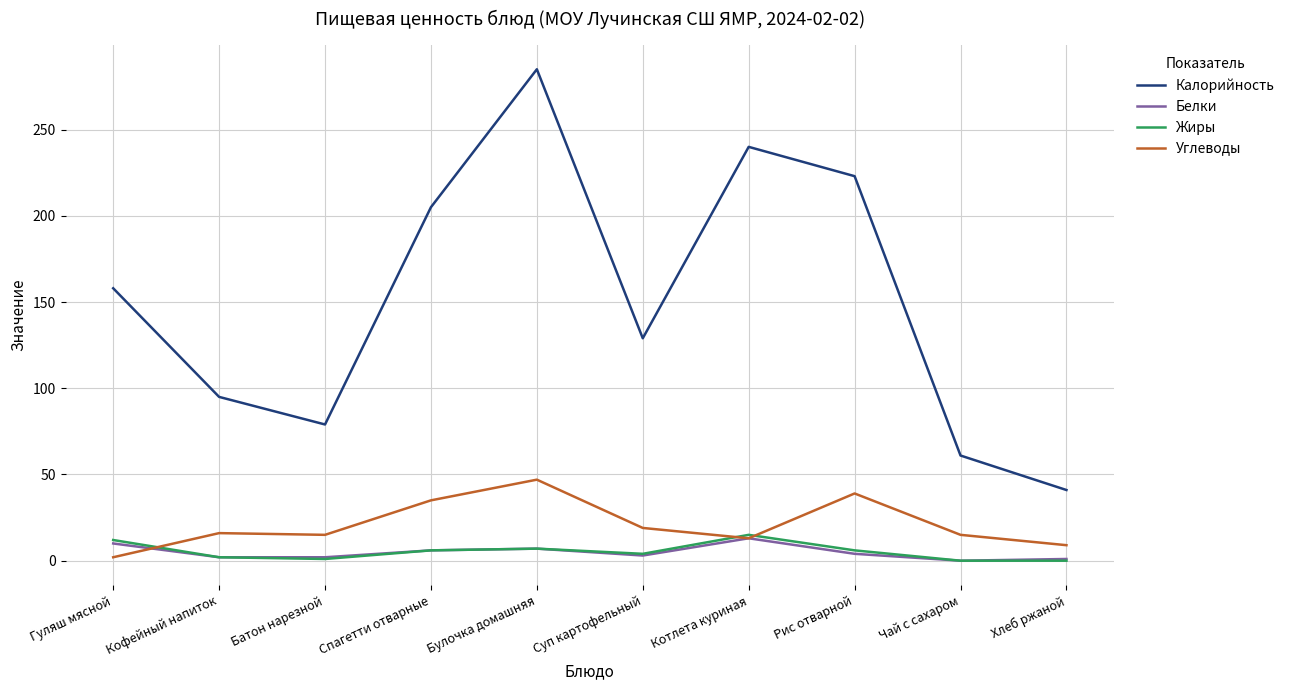

What is the sum of the Углеводы values at Гуляш мясной and Спагетти отварные?

37